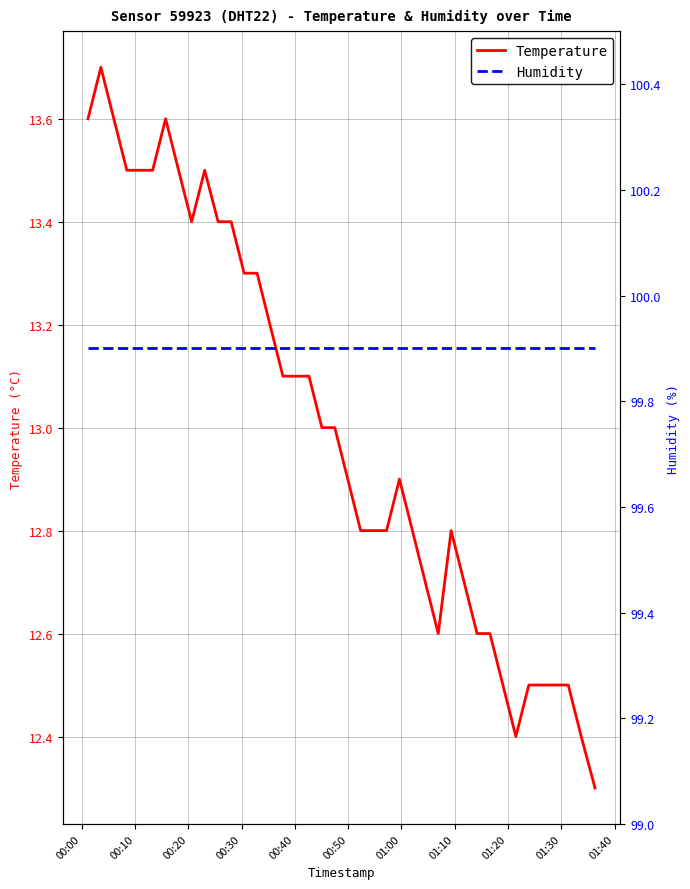

What is the lowest value of the Temperature series?

12.3